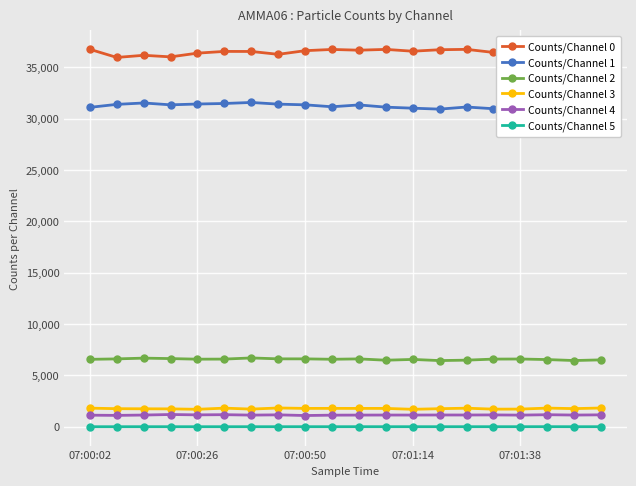

True or false: Counts/Channel 0 and Counts/Channel 2 cross at least once.

False